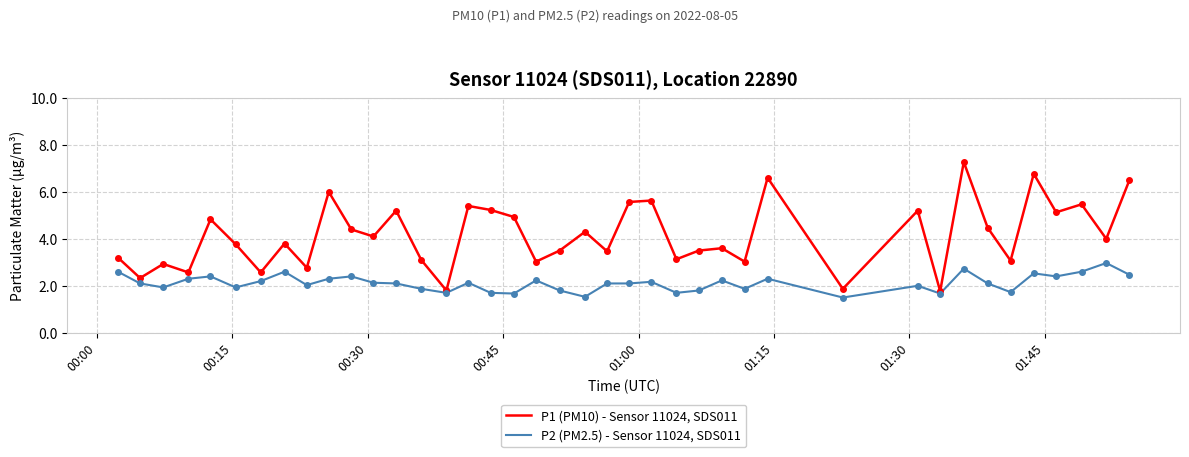

What is the lowest value of the P1 (PM10) - Sensor 11024, SDS011 series?

1.8